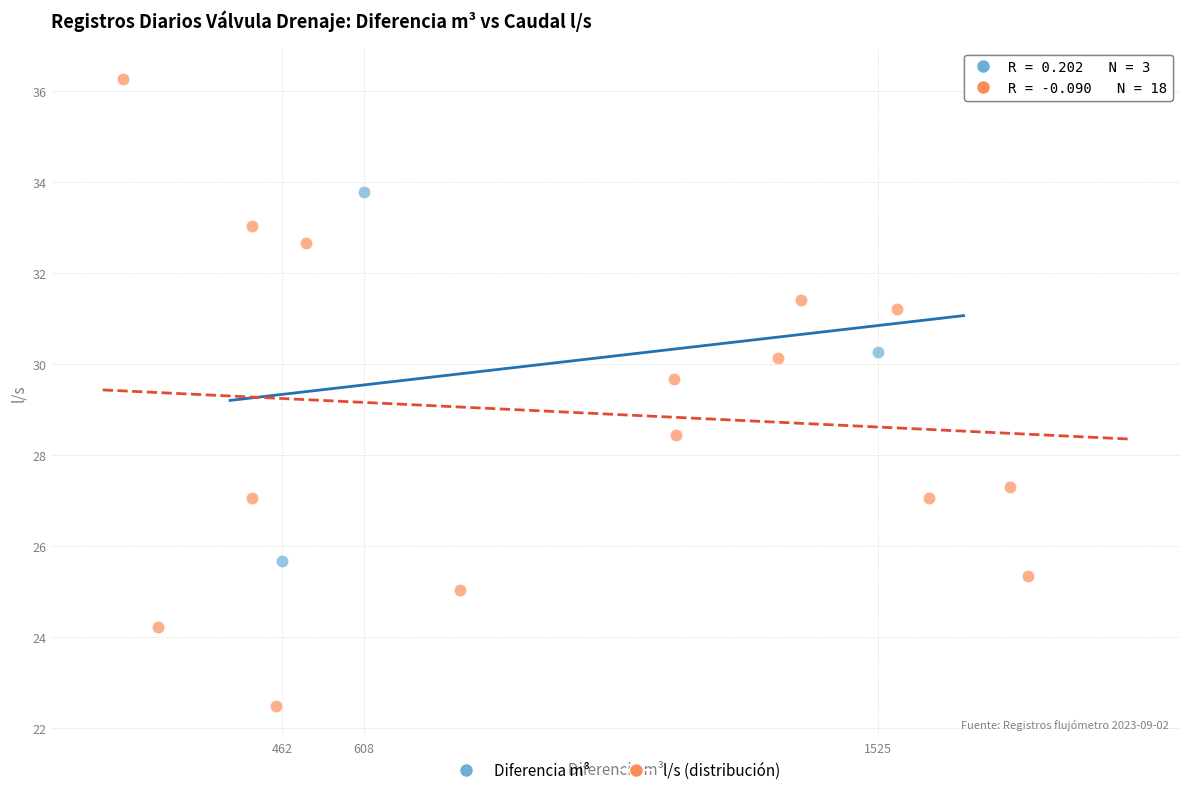

Which series reaches the maximum Y coordinate?

l/s (distribución)